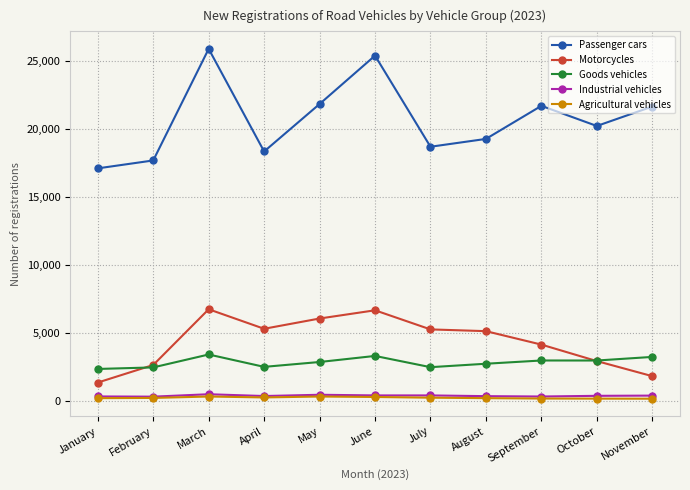

Is it true that Motorcycles equals 1553 at February?

False